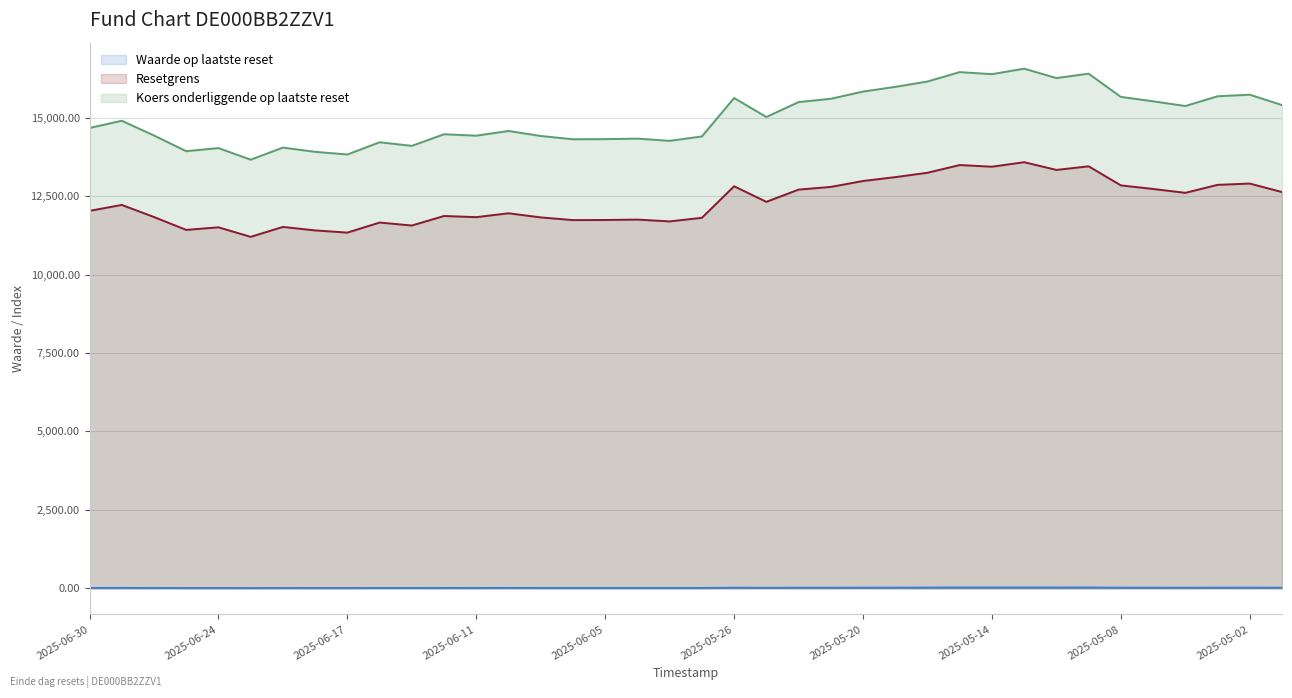

How many data points does each series have?

38